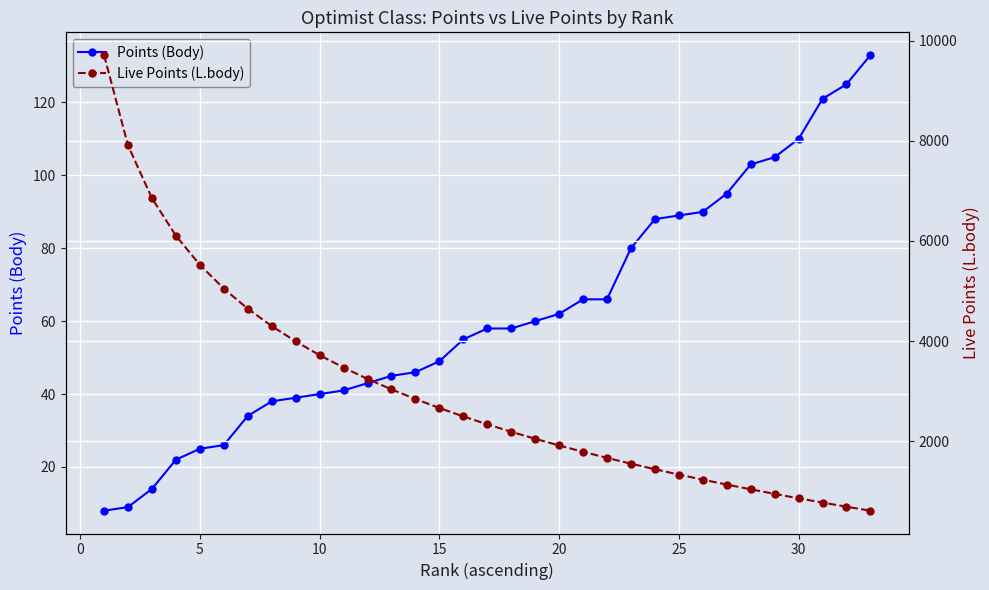

True or false: Points (Body) and Live Points (L.body) intersect in this chart.

False